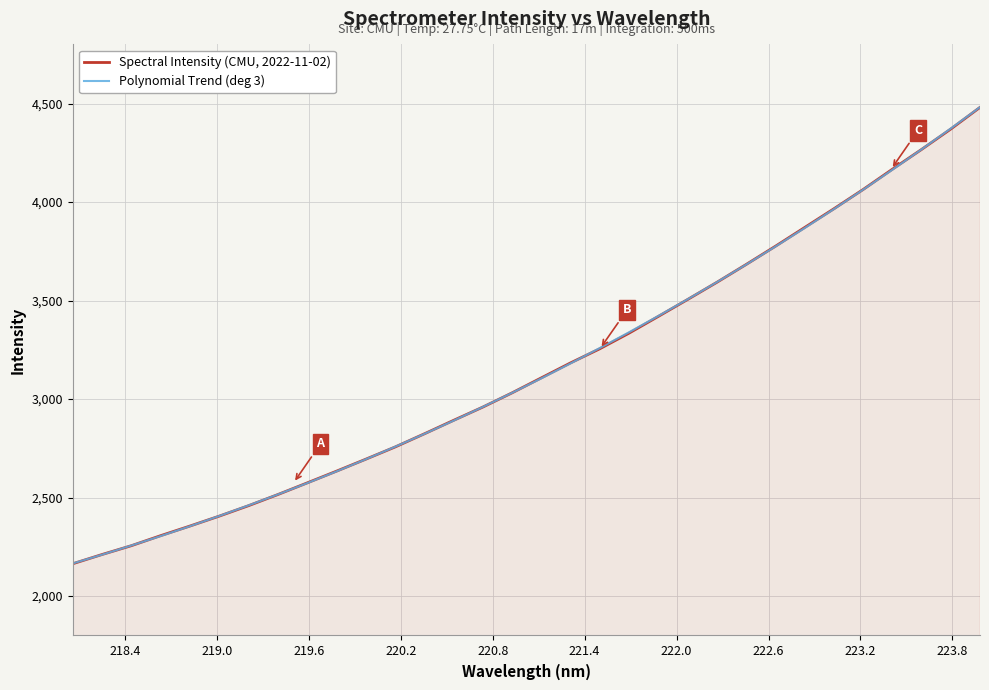

What is the maximum value for Polynomial Trend (deg 3)?

4481.6